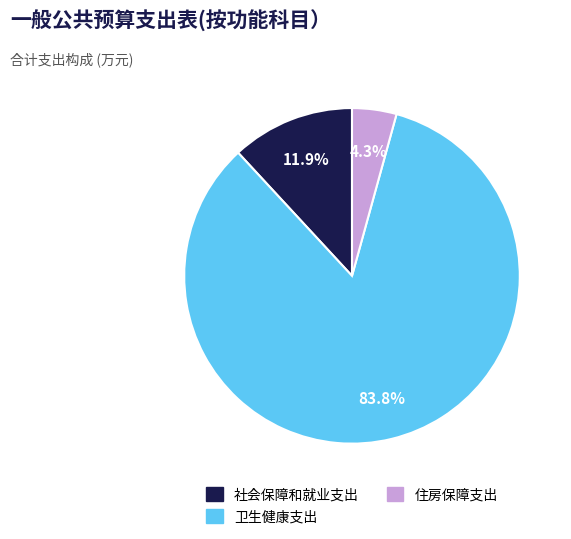

To the nearest percent, what is the difference between the largest and smallest slice percentages?

80%